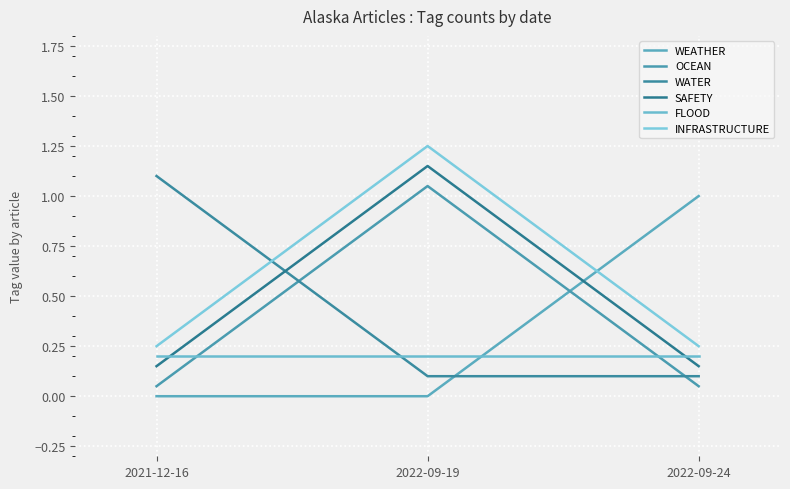

Reading left to right, transcribe all the data shown in this chart.

WEATHER: 0.0	0.0	1.0
OCEAN: 0.1	1.1	0.1
WATER: 1.1	0.1	0.1
SAFETY: 0.2	1.1	0.2
FLOOD: 0.2	0.2	0.2
INFRASTRUCTURE: 0.2	1.2	0.2